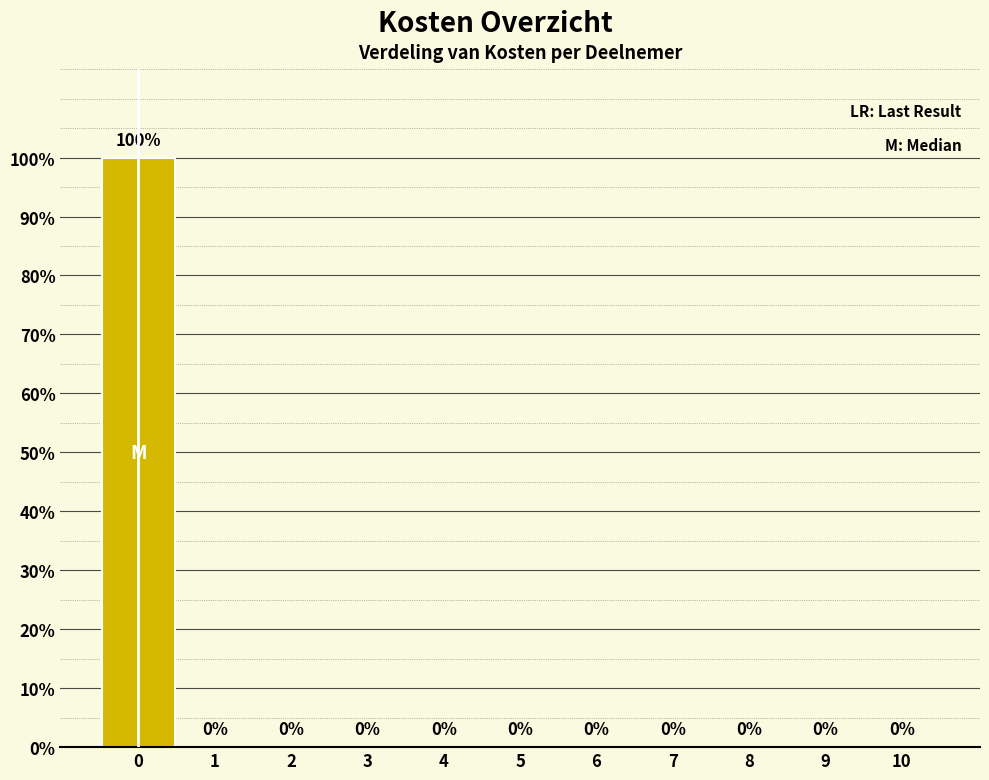

Reading left to right, transcribe all the data shown in this chart.

0=100	1=0	2=0	3=0	4=0	5=0	6=0	7=0	8=0	9=0	10=0